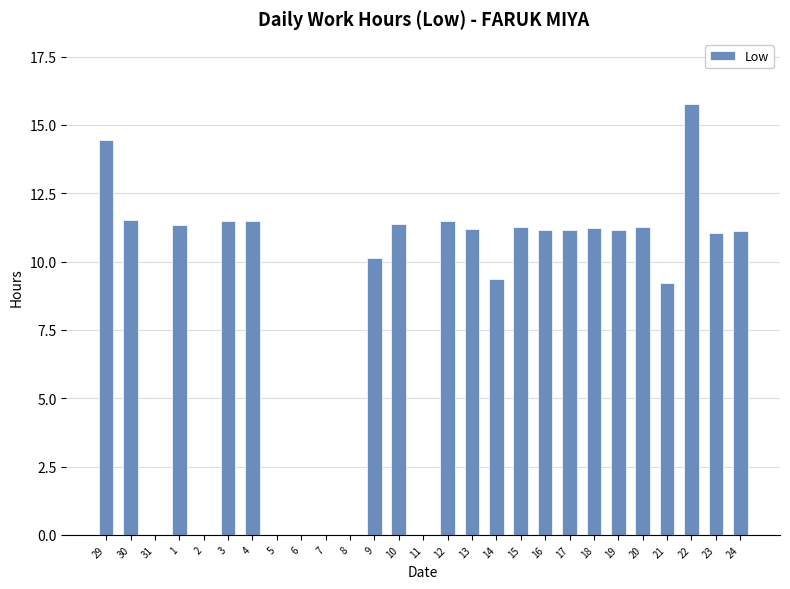

Does the chart contain stacked bars?

No